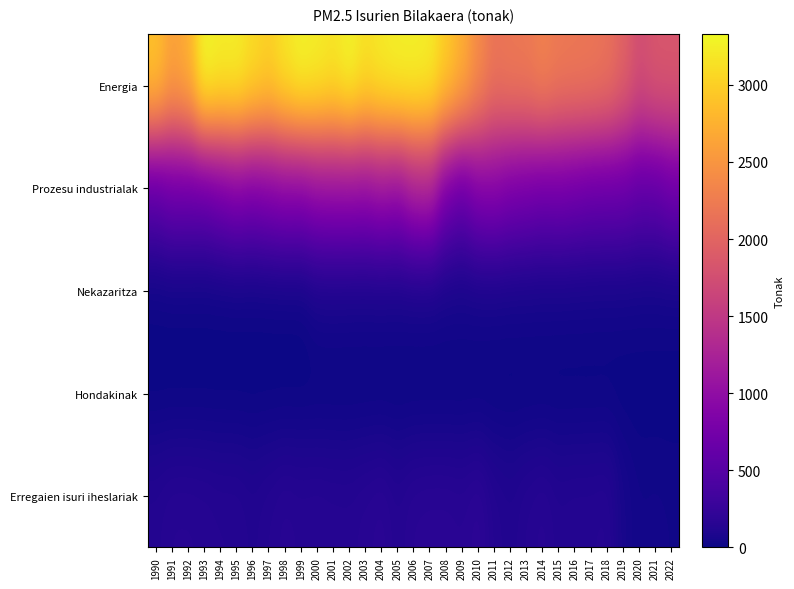

At 2004, list the series in order from largest to smallest.

Energia, Prozesu industrialak, Erregaien isuri iheslariak, Nekazaritza, Hondakinak